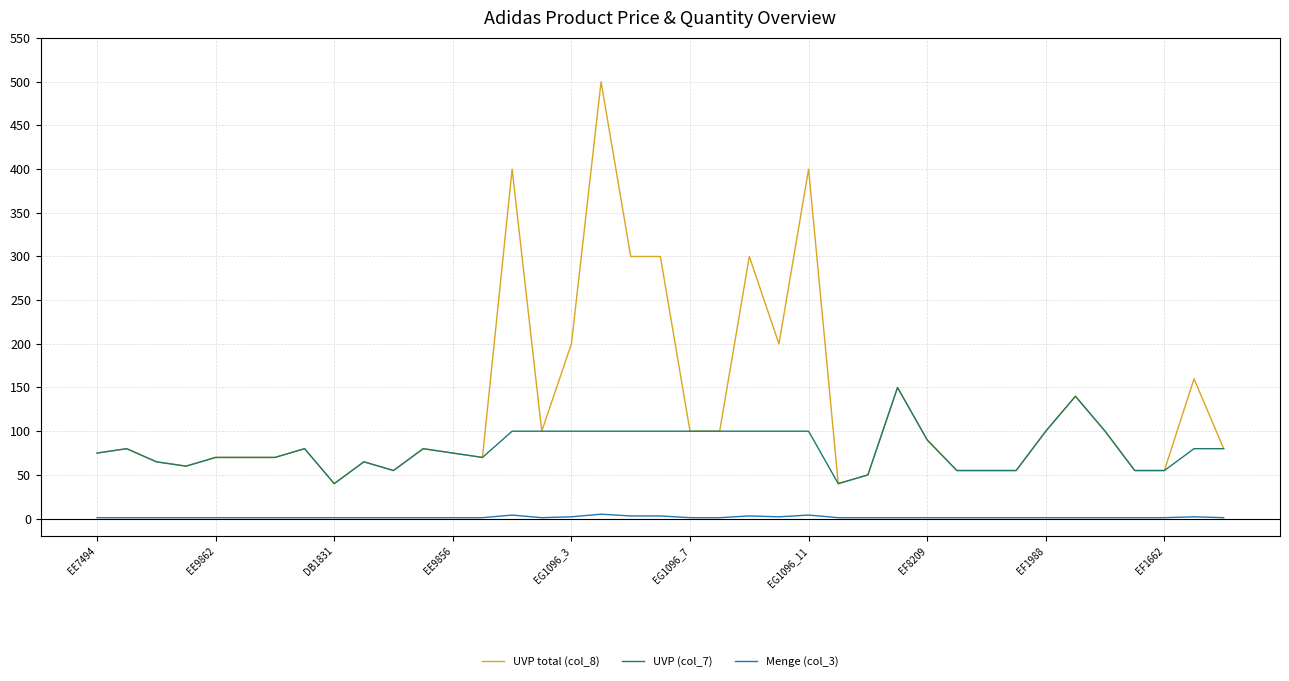

What are all the series names shown in the legend?

UVP total (col_8), UVP (col_7), Menge (col_3)